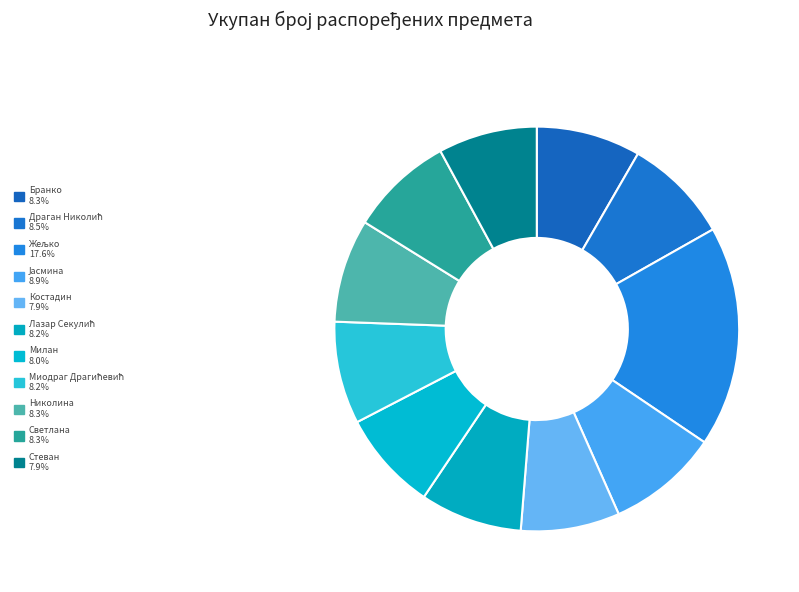

How many slices are in this pie chart?

11